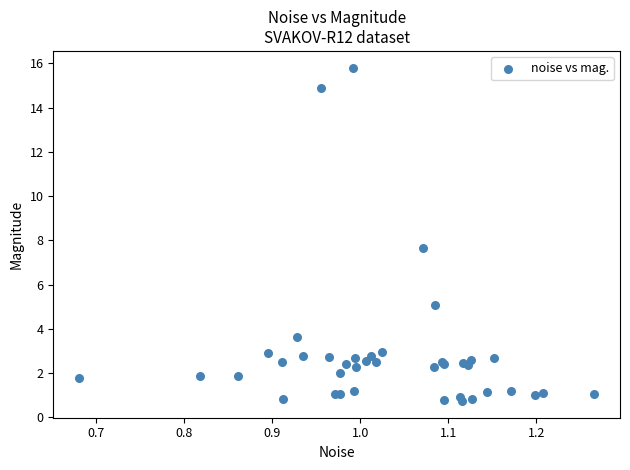

What Y value in the scatter plot is closest to 8?

7.7